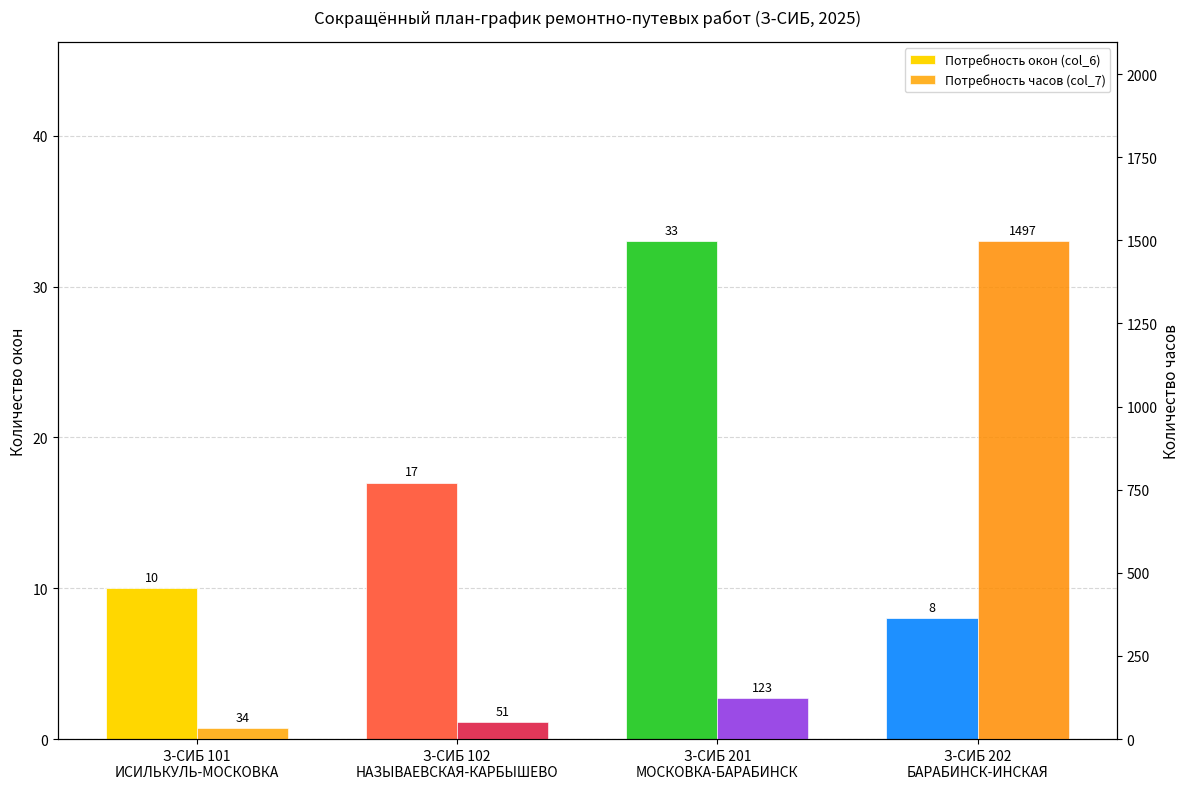

Reading left to right, transcribe all the data shown in this chart.

Потребность окон (col_6): 10	17	33	8
Потребность часов (col_7): 34	51	123	1497